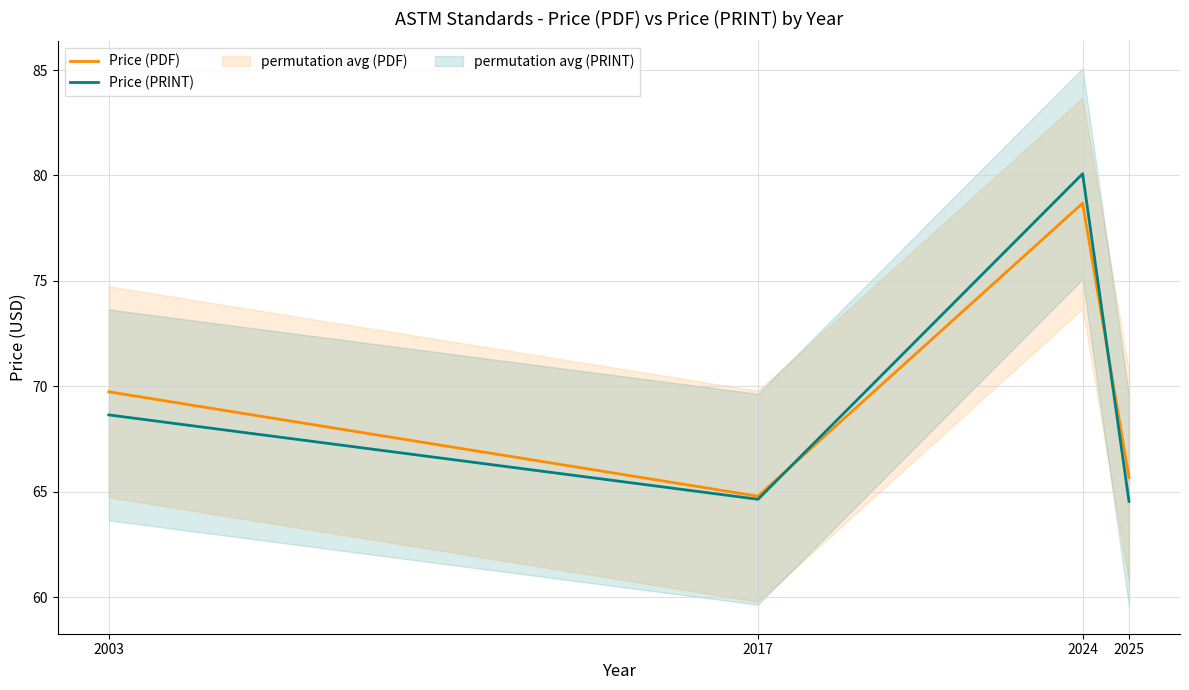

At which label does Price (PDF) reach its peak?

2024